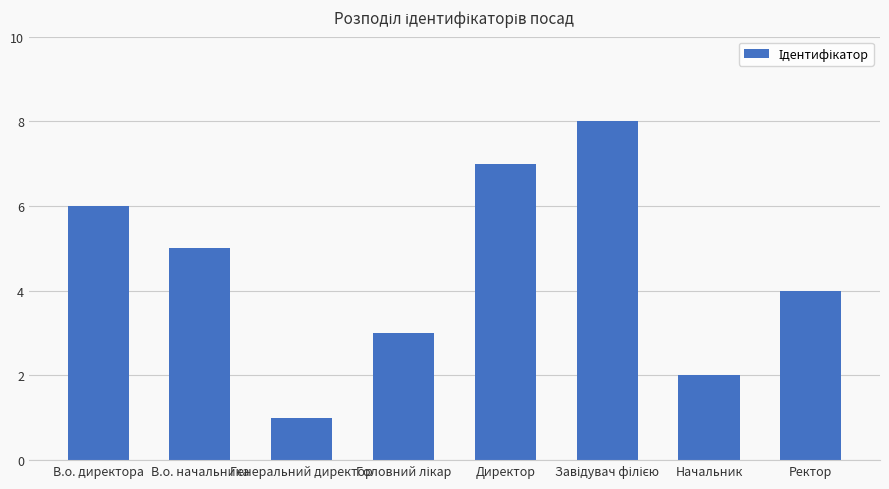

Count the values in the range 3 to 7.

5